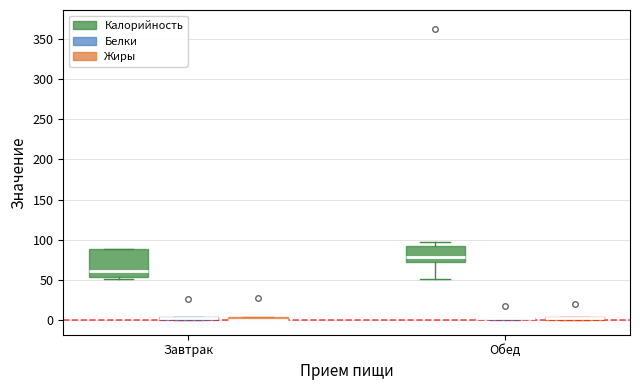

Comparing the boxes themselves (not the whiskers), which one is the tallest?

Завтрак (Калорийность)